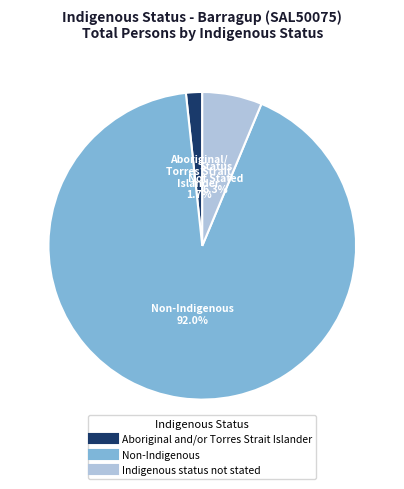

Count the number of slices in the pie.

3